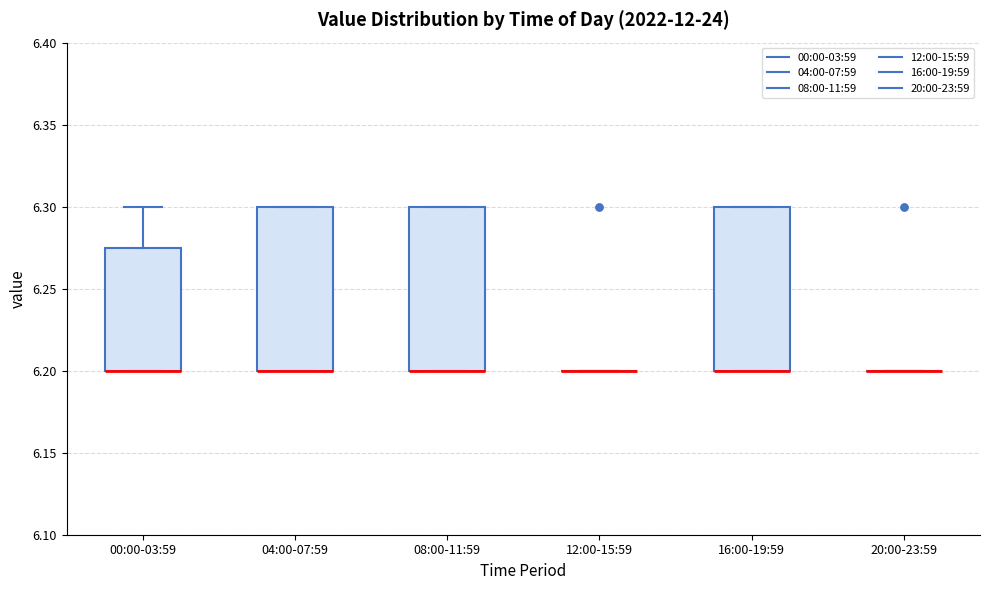

Where is the upper edge of the box for 04:00-07:59 on the y-axis? The values are not printed on the chart, so give them approximately, as read against the axis.

6.300